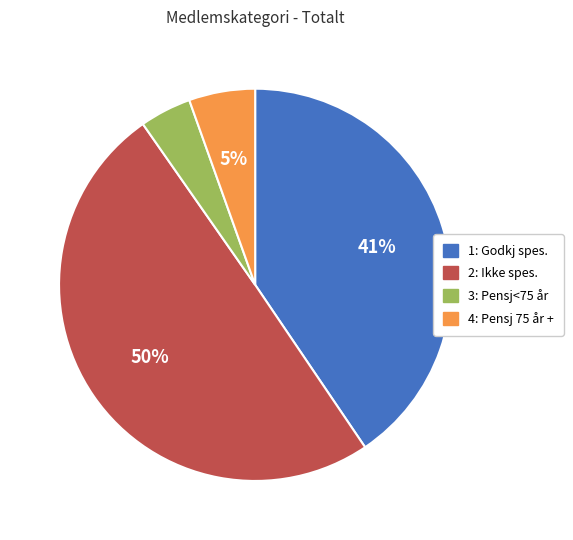

To the nearest percent, what percentage of the pie is 2: Ikke spes.?

50%